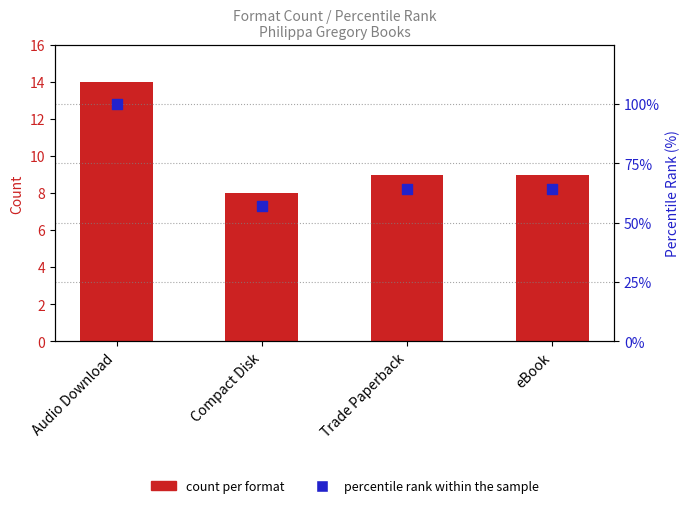

Is the value of count per format at Compact Disk greater than the value of percentile rank at eBook?

No